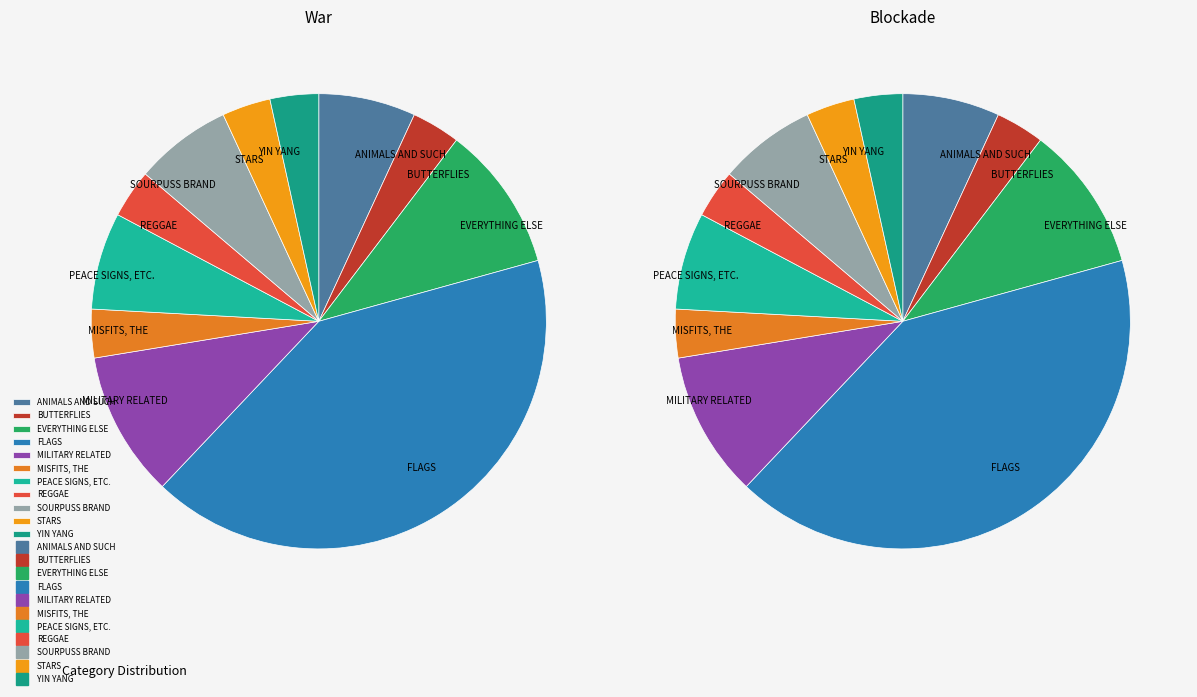

Rank the categories by value from lowest to highest.

BUTTERFLIES, MISFITS, THE, REGGAE, STARS, YIN YANG, ANIMALS AND SUCH, PEACE SIGNS, ETC., SOURPUSS BRAND, EVERYTHING ELSE, MILITARY RELATED, FLAGS